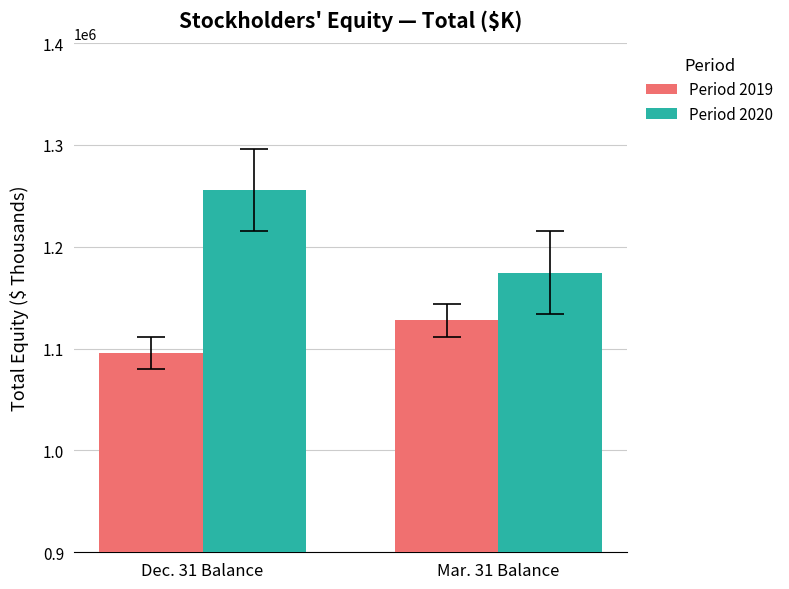

Between Dec. 31 Balance and Mar. 31 Balance, which series saw the biggest shift?

Period 2020